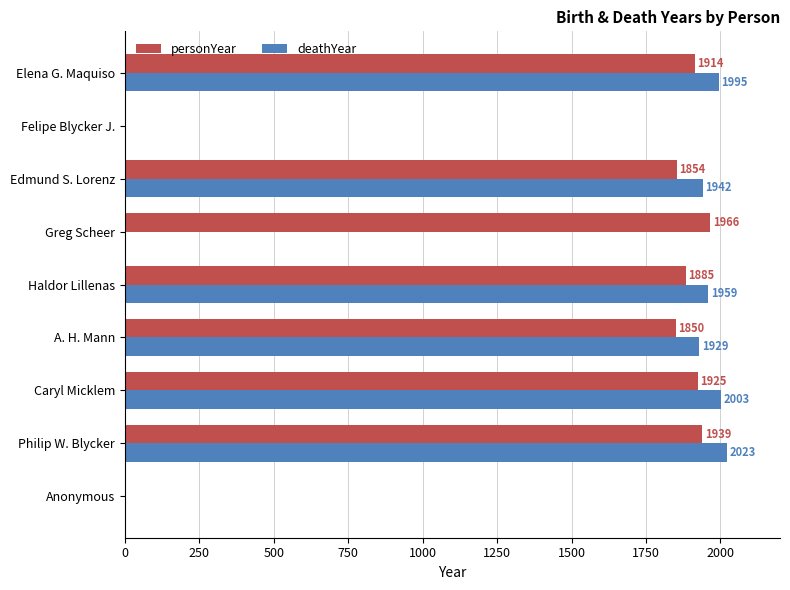

Which series changed the most between Greg Scheer and Elena G. Maquiso?

deathYear